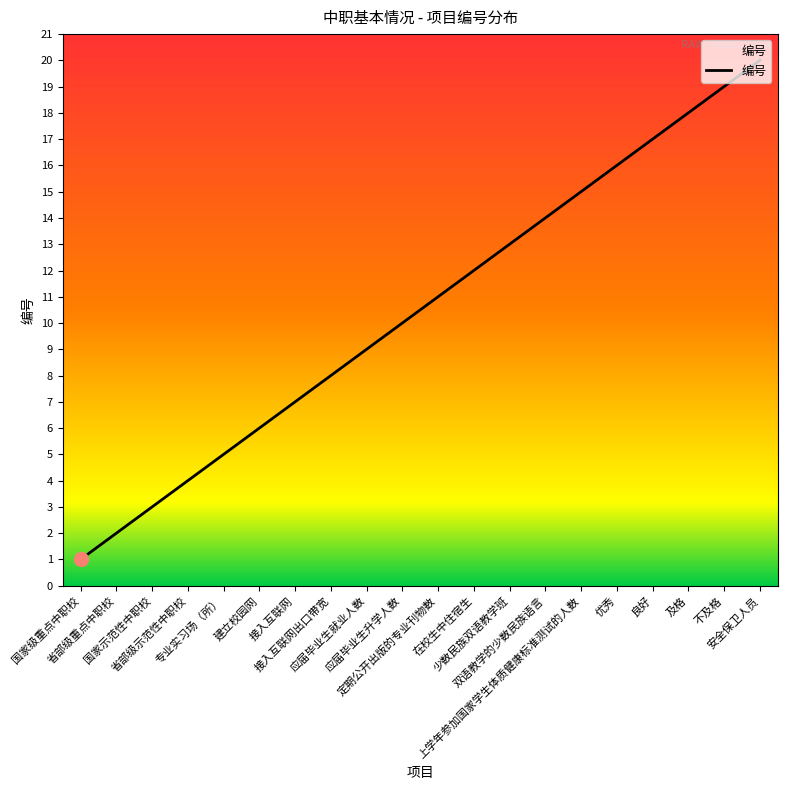

What is the average value?

10